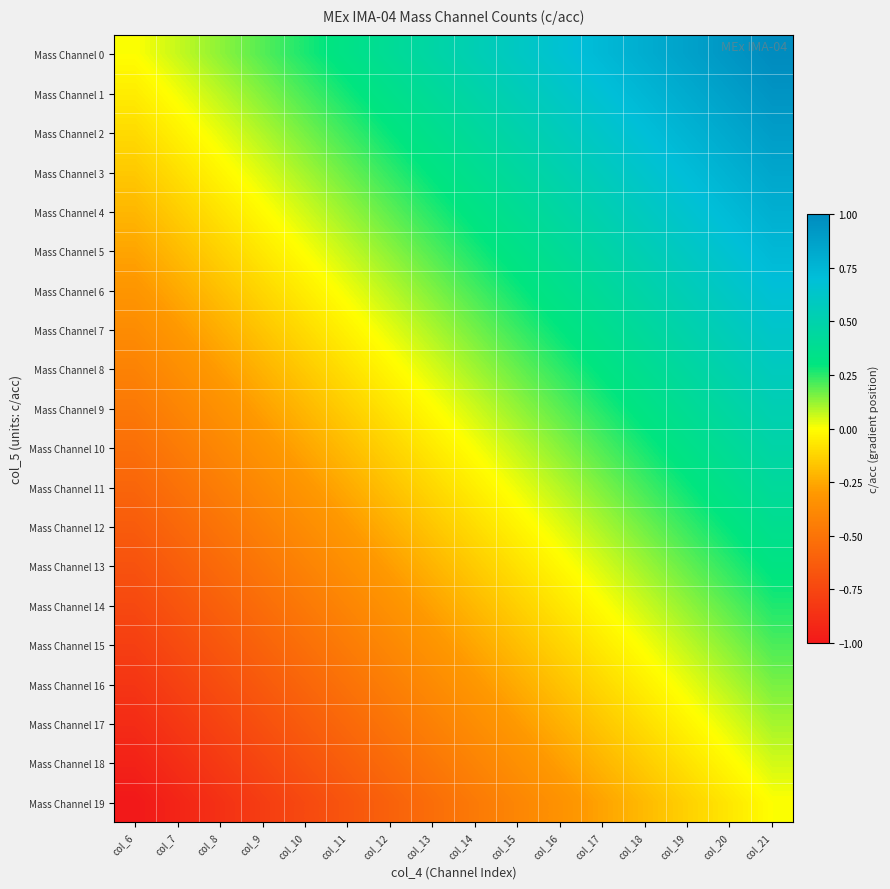

Between col_20 and col_21, which is larger?

col_21